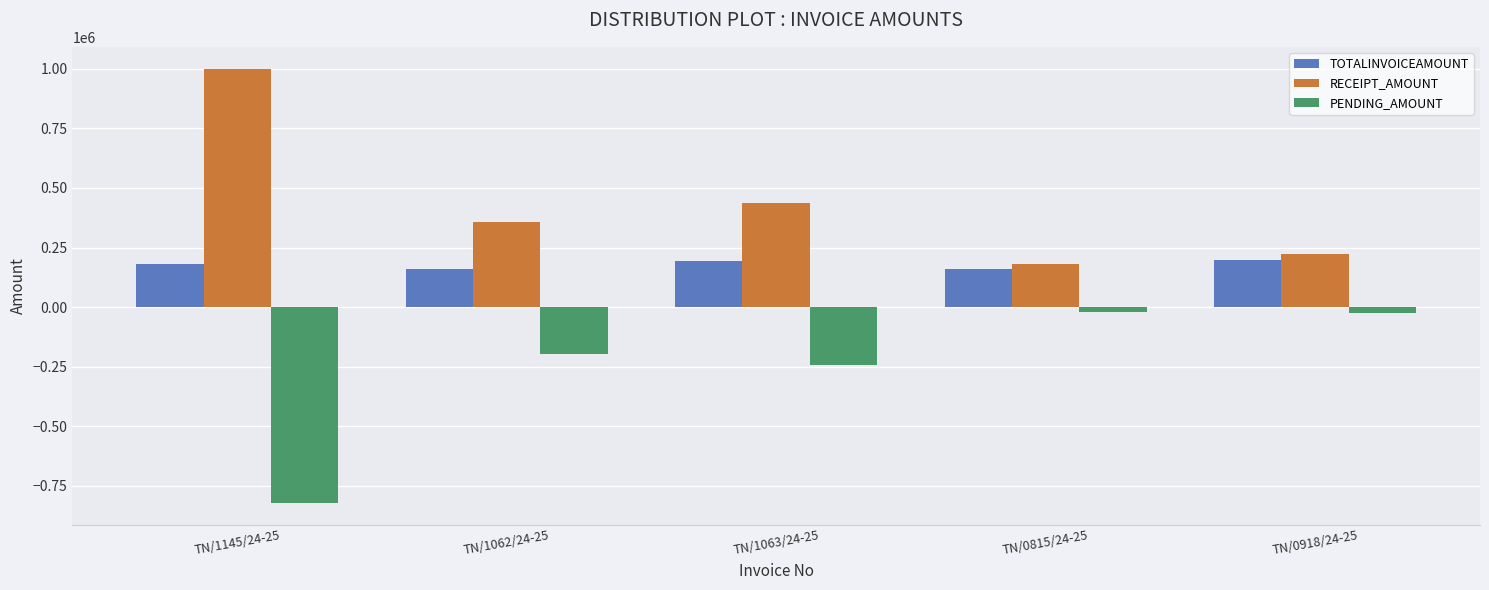

Where is PENDING_AMOUNT nearest to the value -420938?

TN/1063/24-25